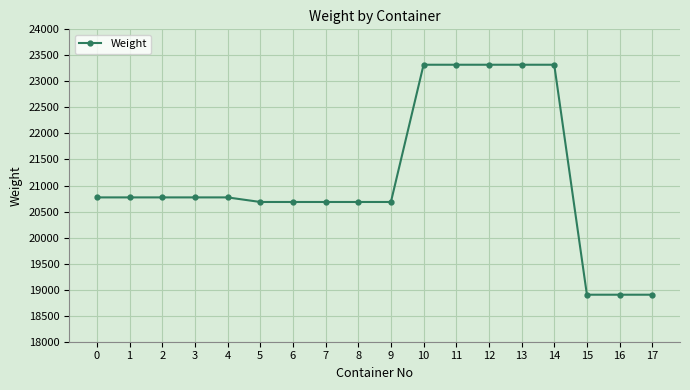

What is the greatest value displayed?

23320